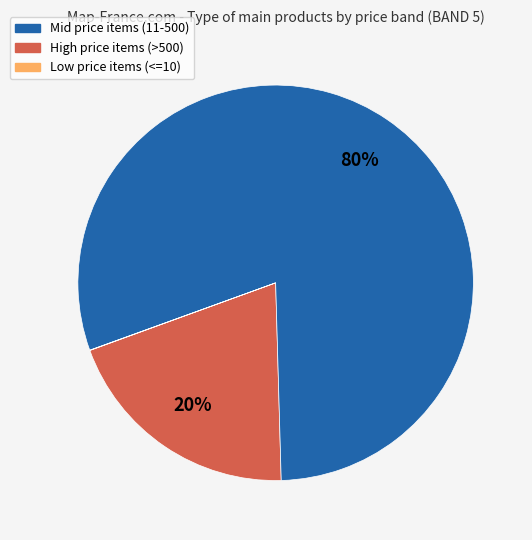

Is there a majority slice in this chart?

Yes